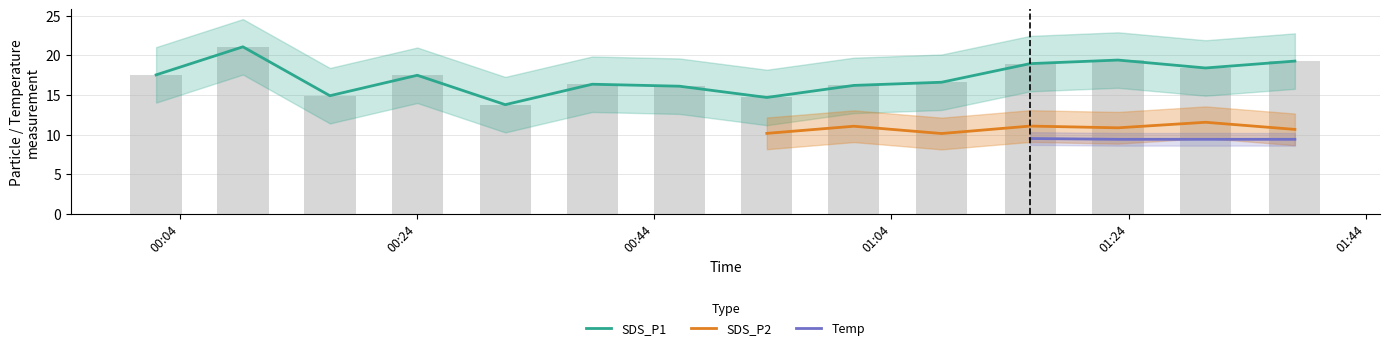

What is the lowest value of the SDS_P1 series?

13.8